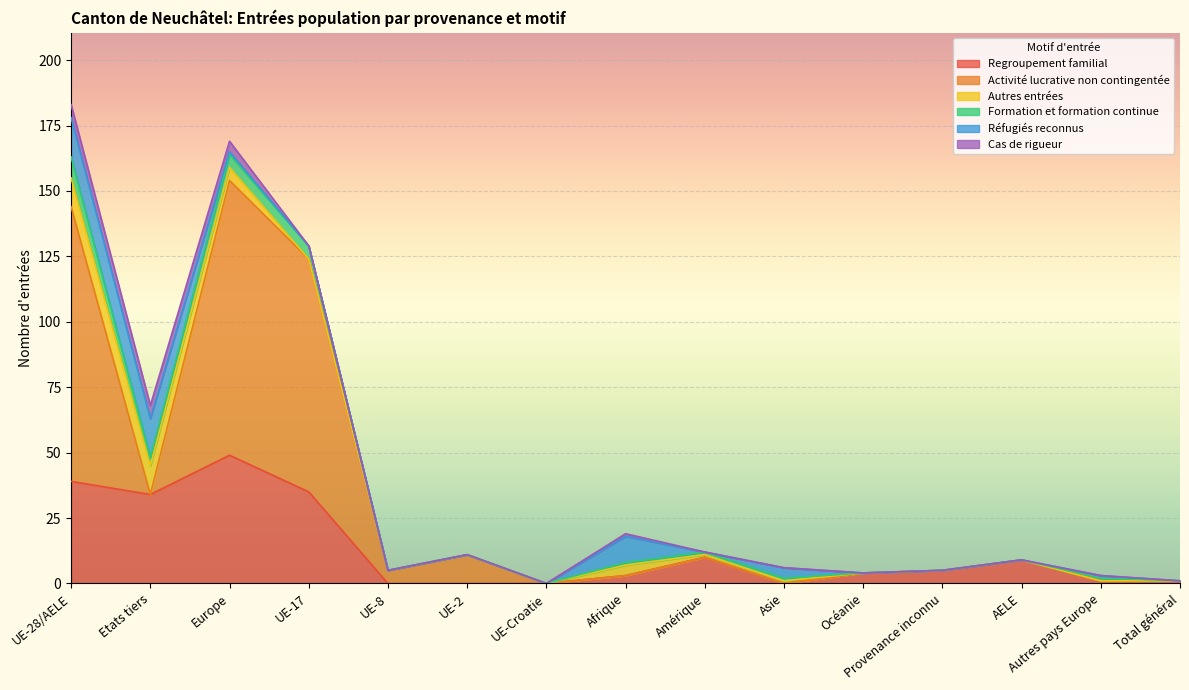

Which category has the highest value in the Autres entrées series?

UE-28/AELE